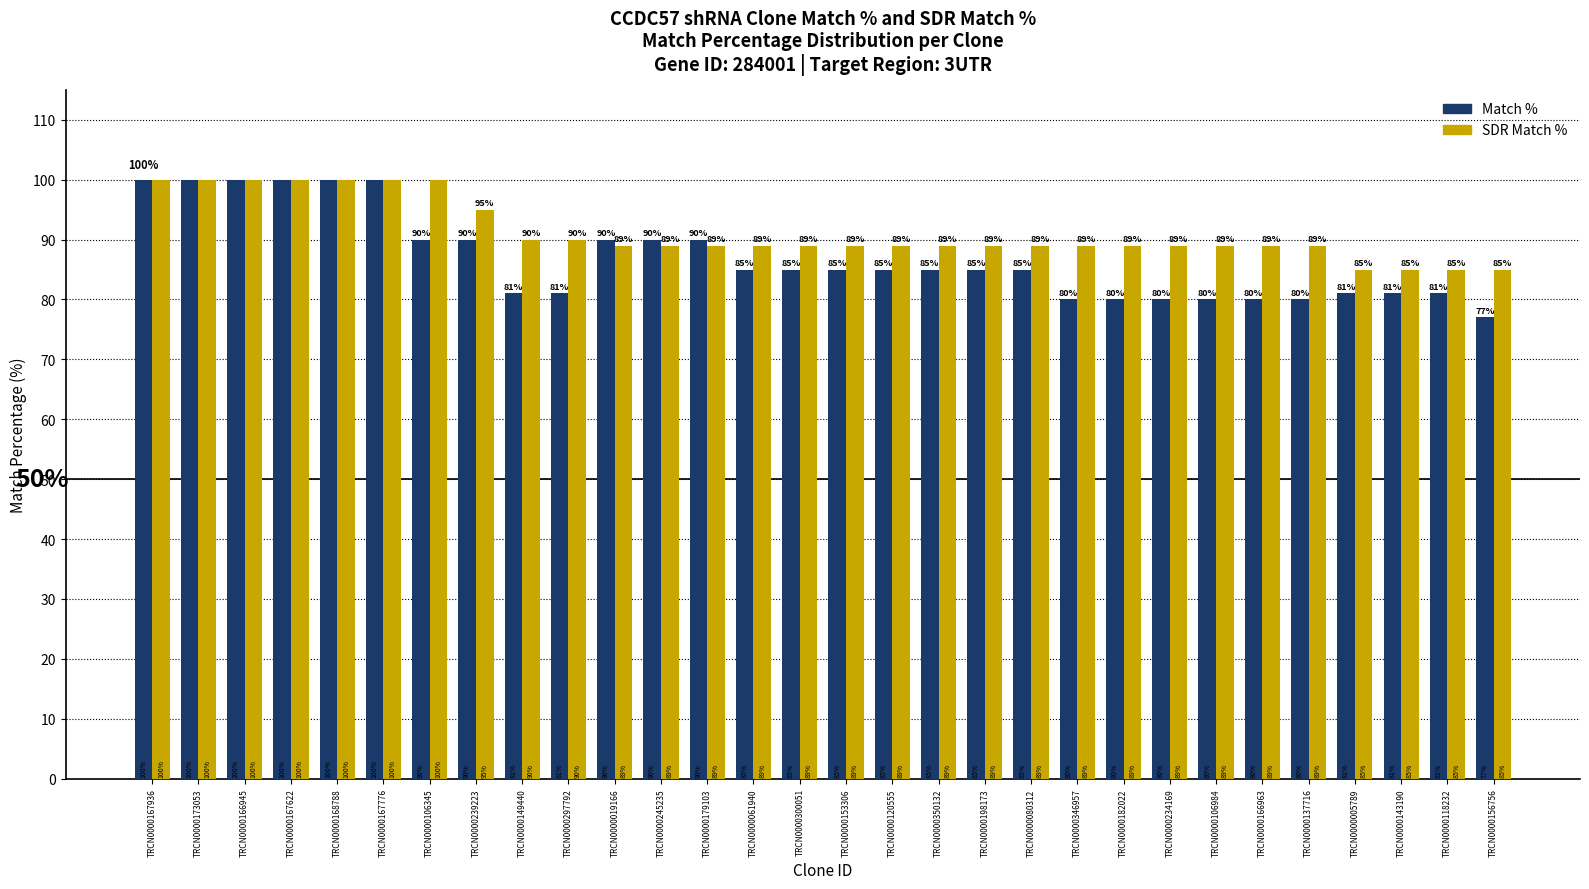

Where does the SDR Match % series first go above 89?

TRCN0000167936